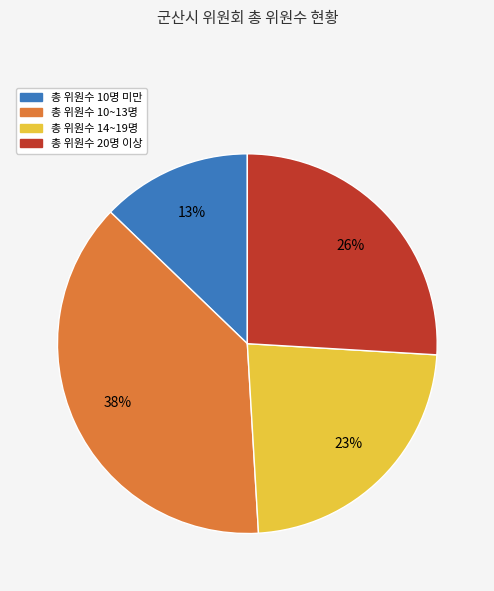

How many segments does this pie chart have?

4